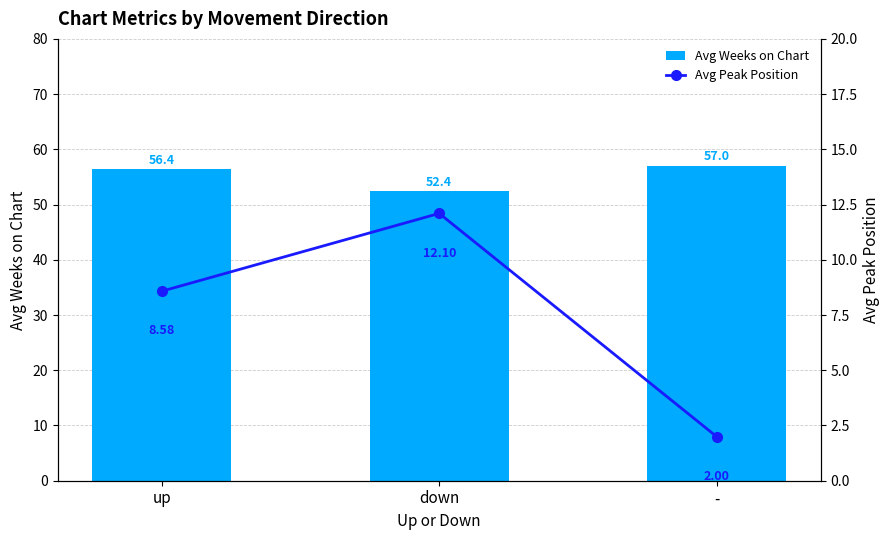

True or false: Avg Weeks on Chart has a value of 36.6 at up.

False